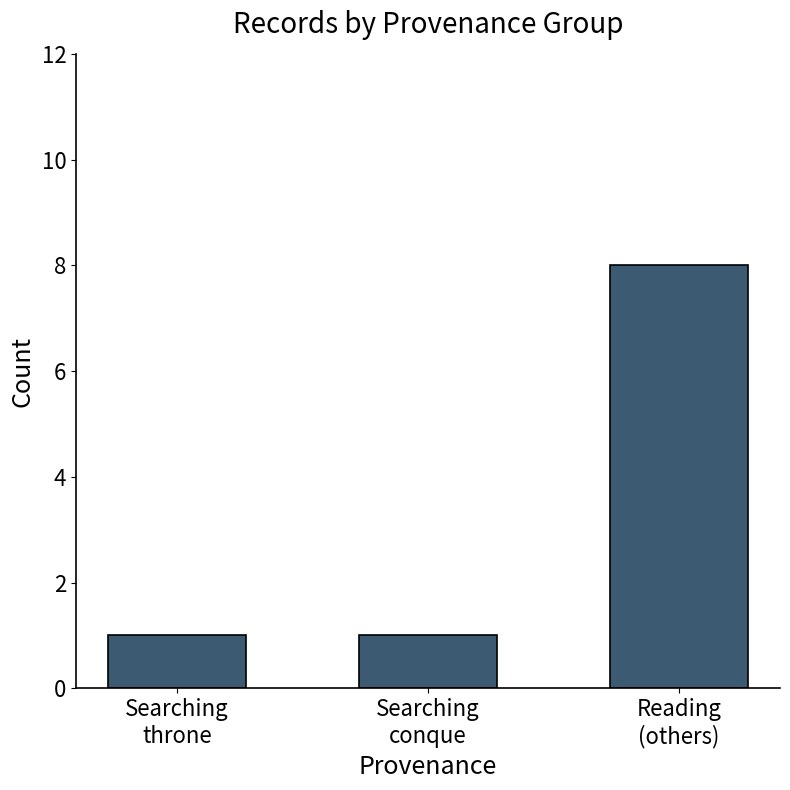

At which category does the chart reach its peak across all series?

Reading
(others)